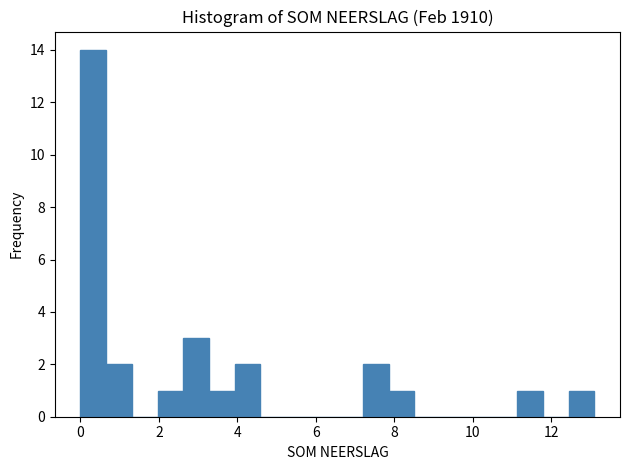

Around what value on the x-axis is the tallest bar? Give the approximate position of its centre, as read against the axis.

0.4